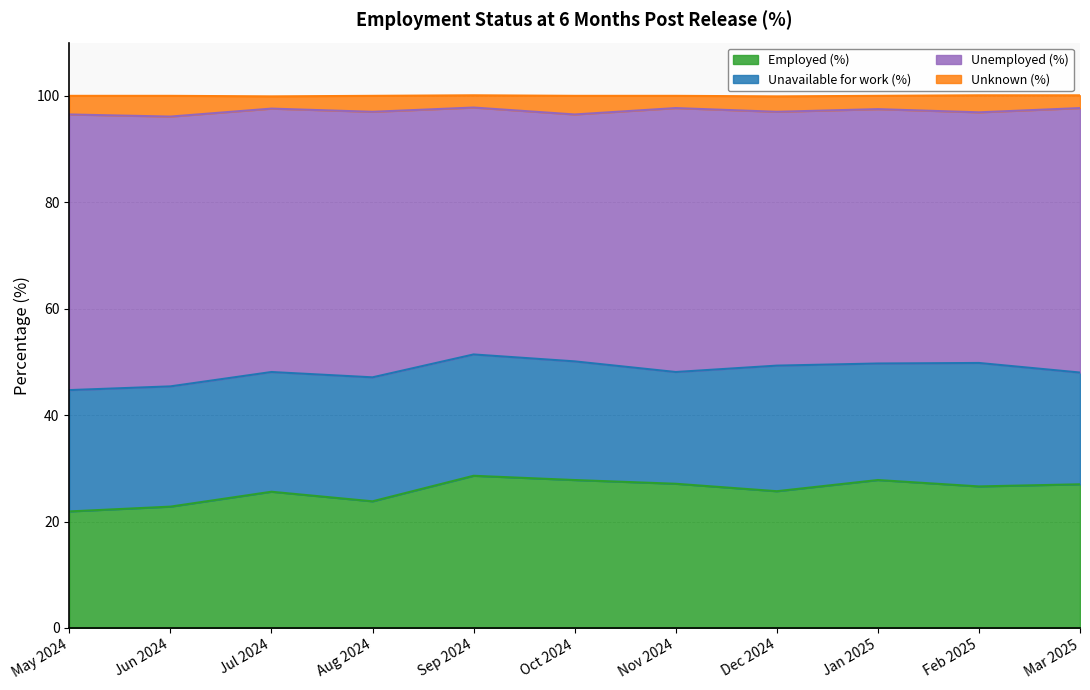

What is the total value across all series at Jan 2025?

100.0